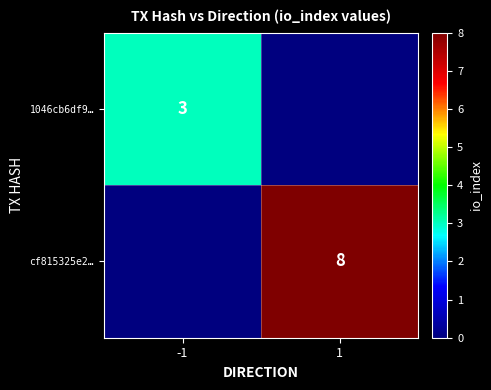

The value of 1046cb6df9… at -1 is 3. True or false?

True